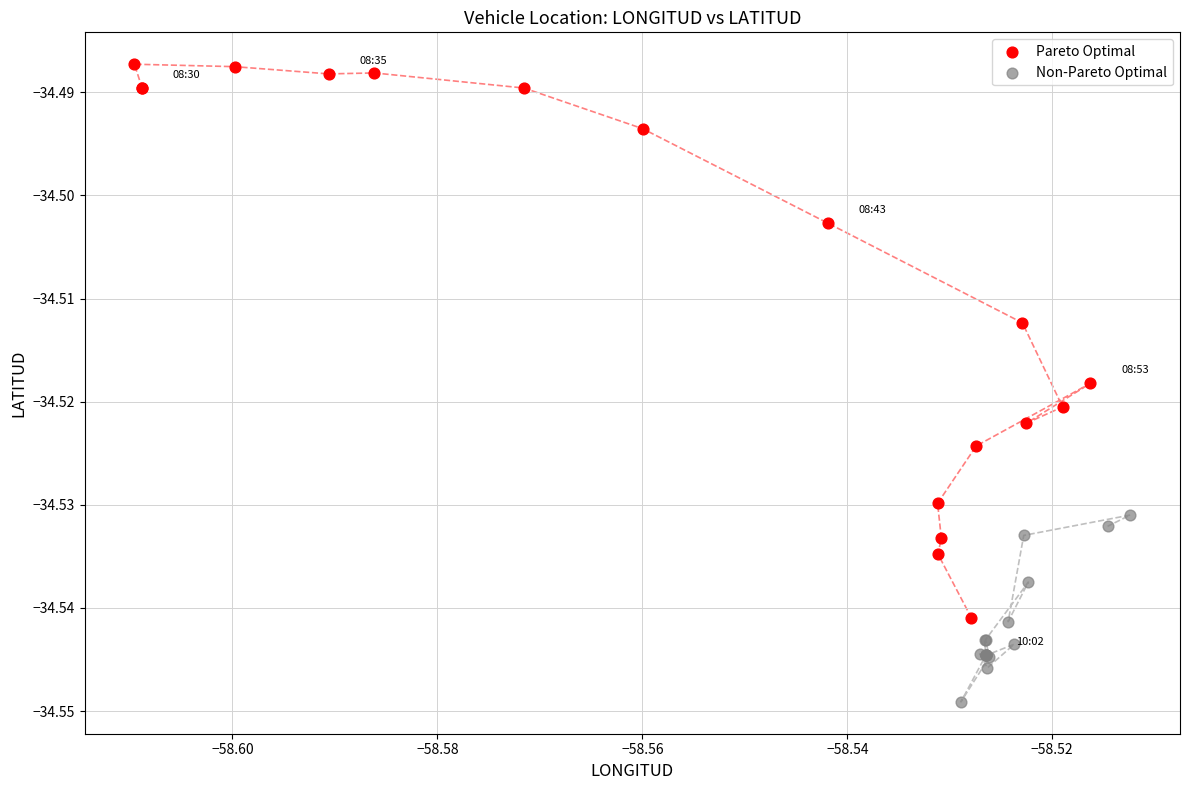

Which series reaches the minimum Y coordinate?

Non-Pareto Optimal